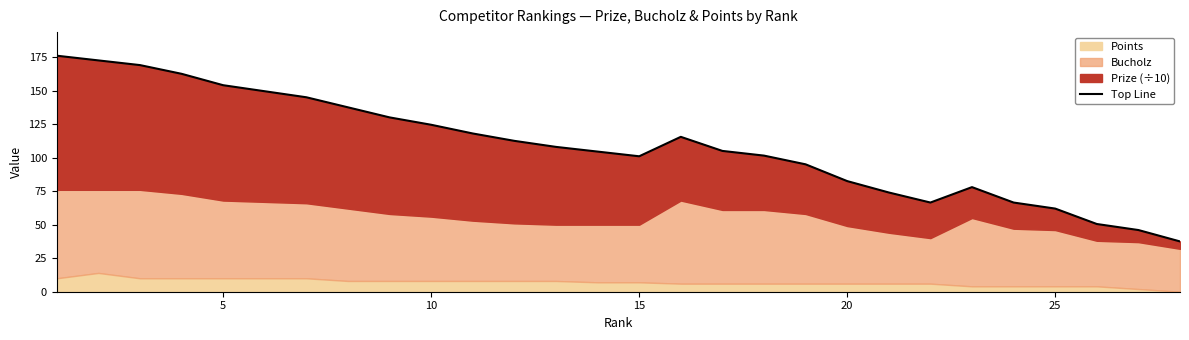

Reading left to right, what are all the values shown in this chart?

176.0	172.5	169.0	162.5	154.0	149.5	145.0	137.5	130.0	124.5	118.0	112.5	108.0	104.5	101.0	115.5	105.0	101.5	95.0	82.5	74.0	66.5	78.0	66.5	62.0	50.5	46.0	37.5